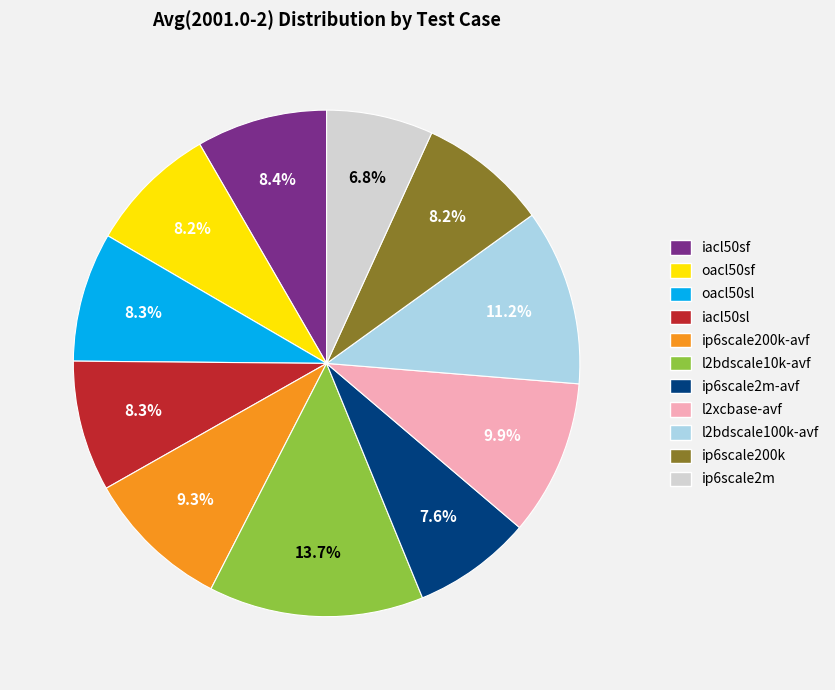

Between iacl50sf and l2bdscale10k-avf, which is larger?

l2bdscale10k-avf